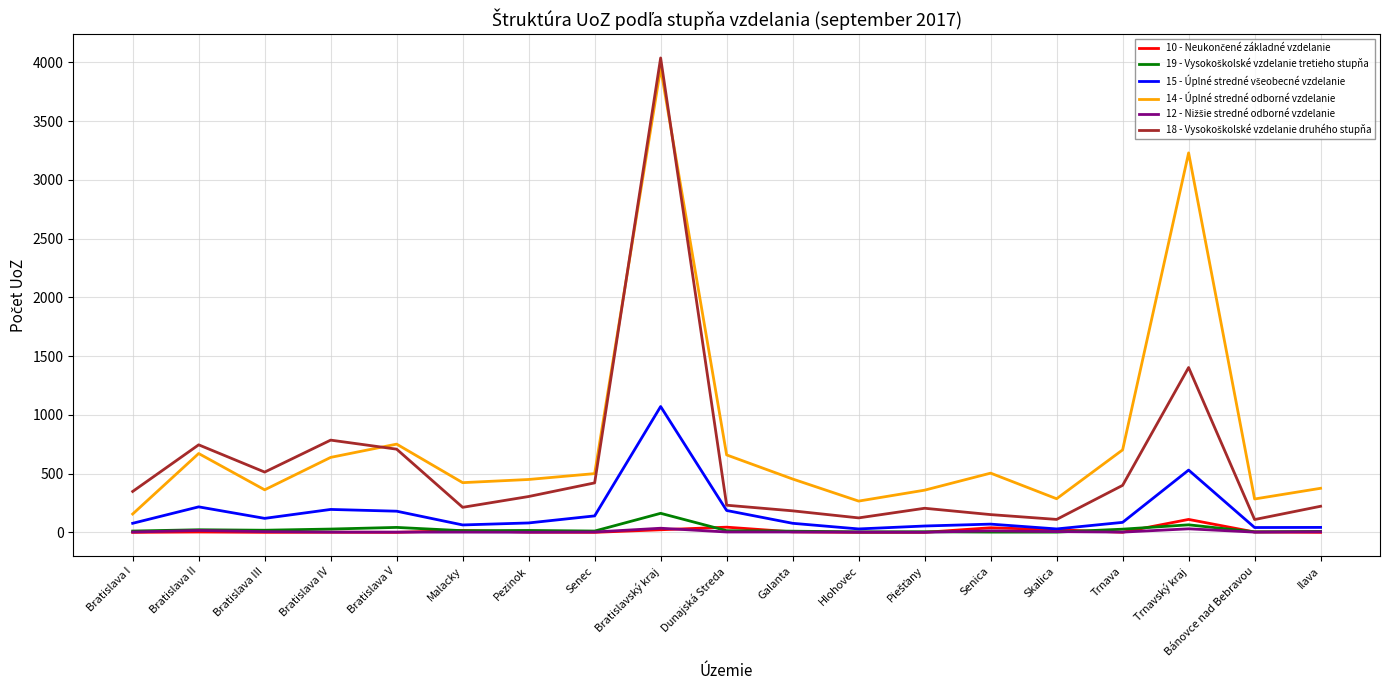

What is the maximum value shown in the chart?

4038